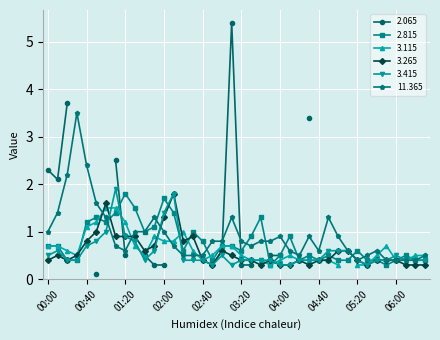

Is this an area chart (filled region under the line)?

No